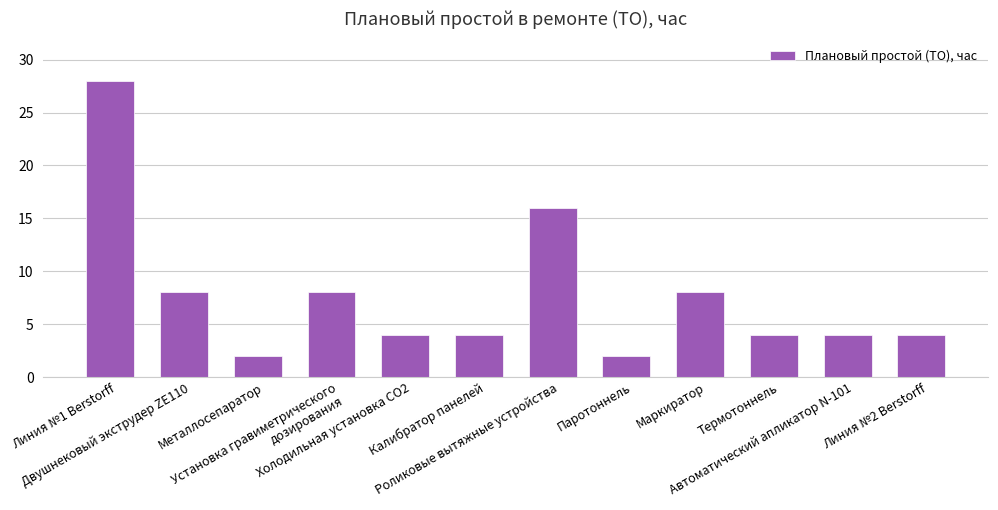

Reading left to right, what are all the values shown in this chart?

28	8	2	8	4	4	16	2	8	4	4	4